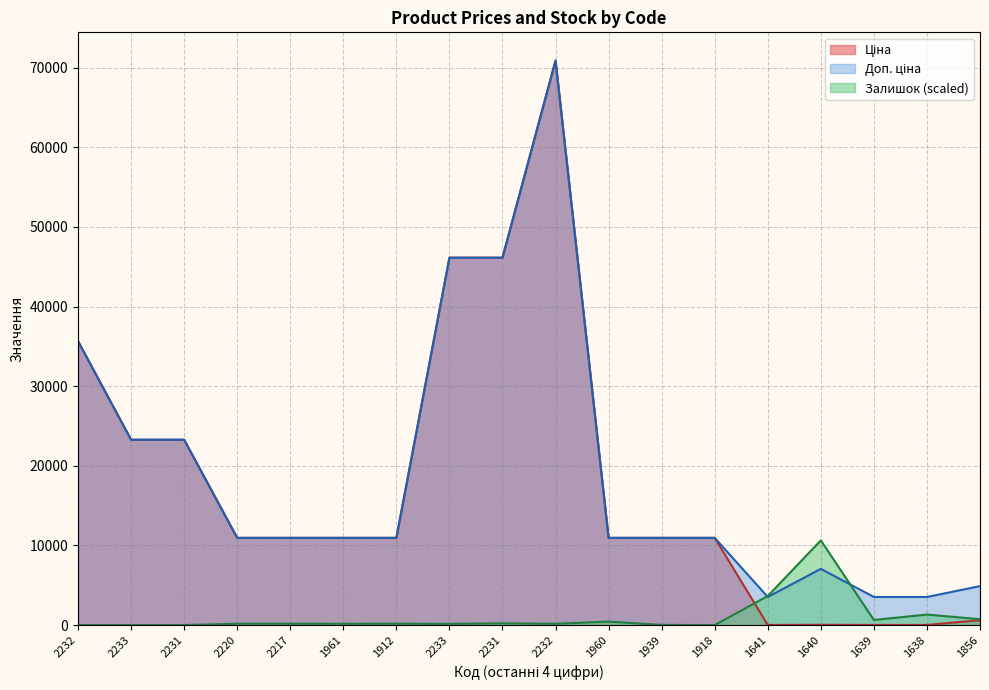

True or false: Доп. ціна and Ціна intersect in this chart.

False